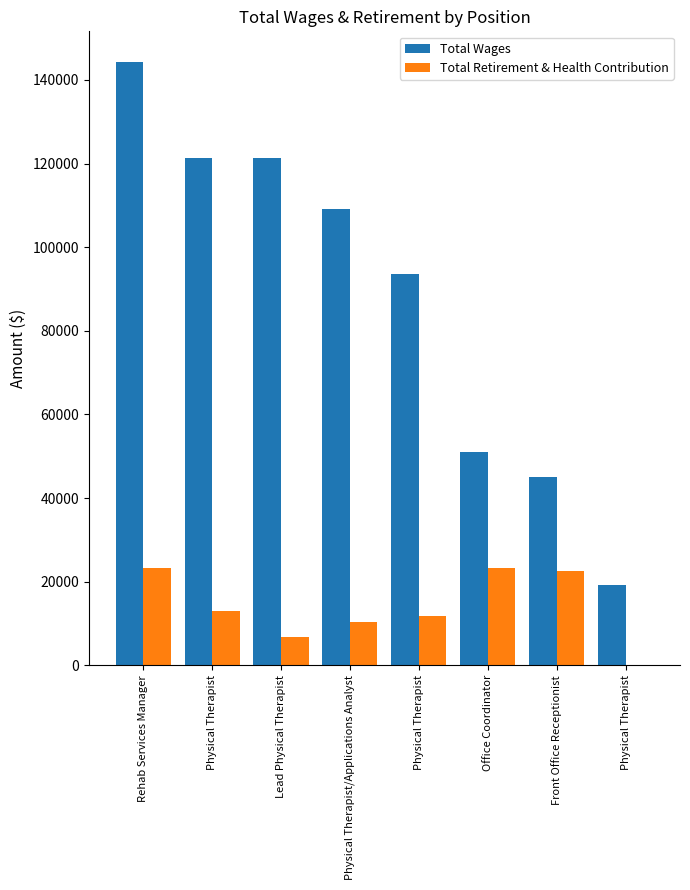

How many categories are shown in the chart?

8